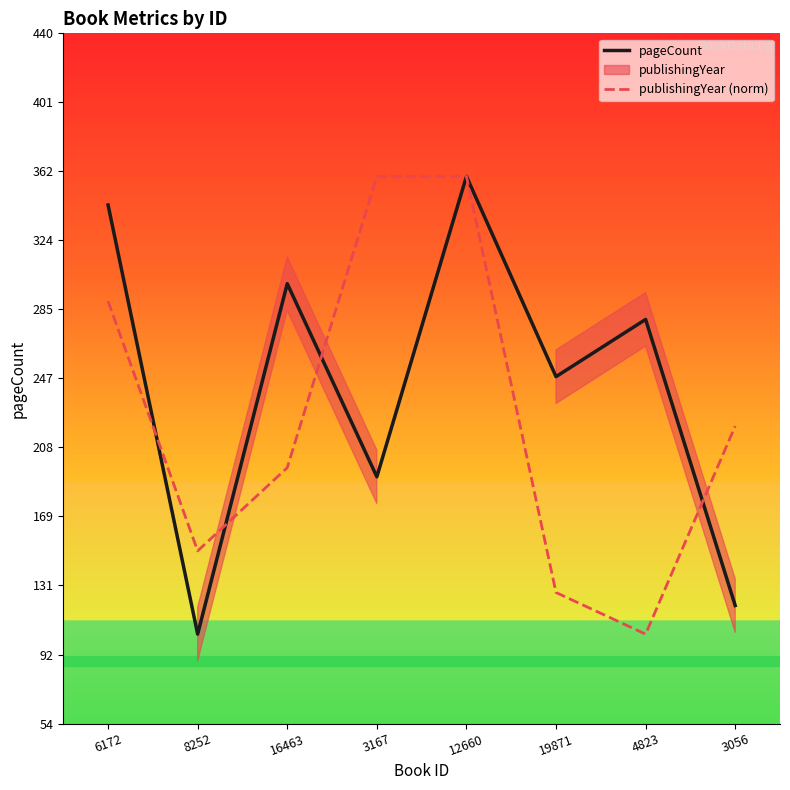

What is the difference between the maximum and minimum values in the pageCount series?

256.0